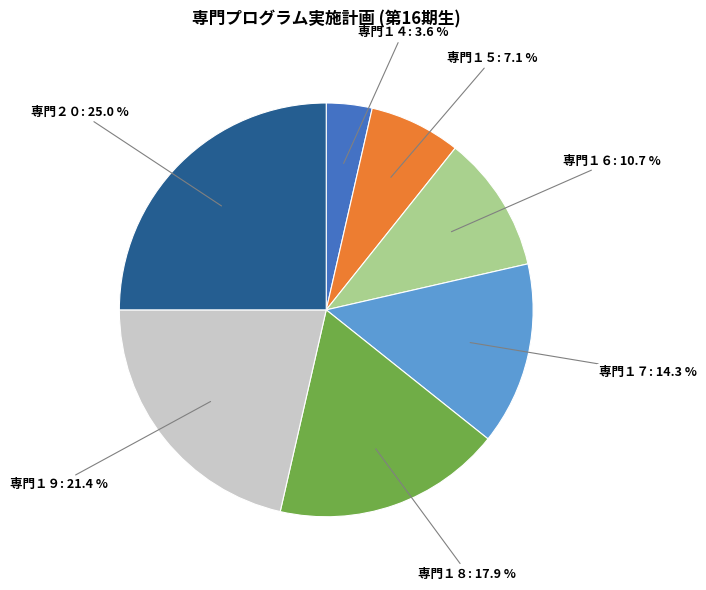

Does 専門１９ represent more than half of the total?

No